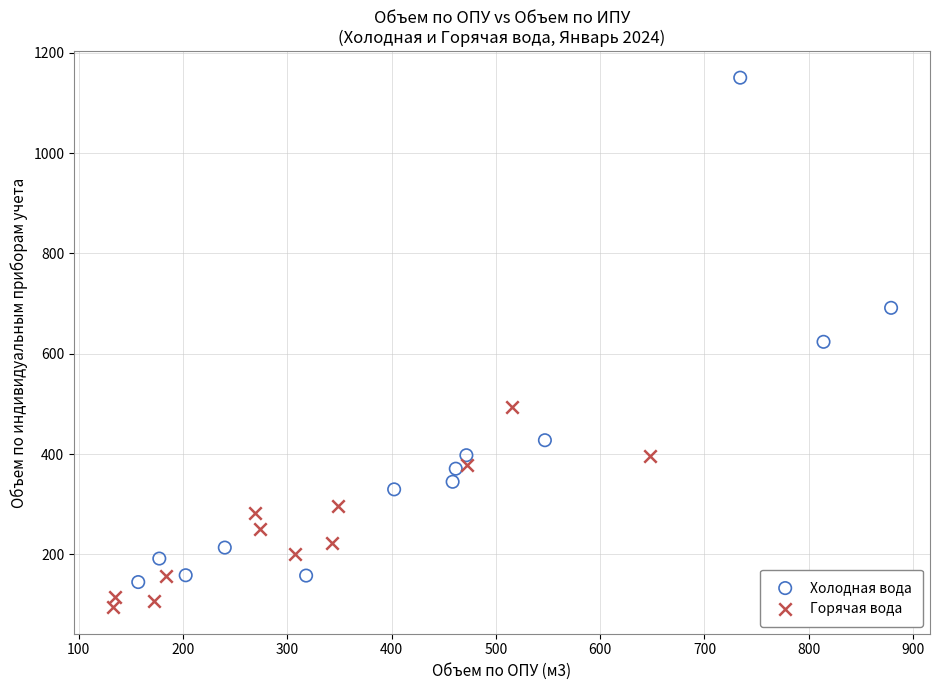

Which series reaches the minimum Y coordinate?

Горячая вода